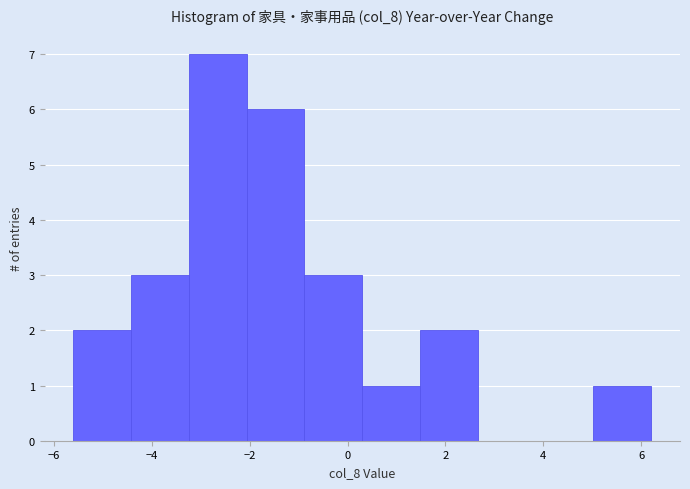

Reading left to right, transcribe this chart: for each bar, give the range it covers on the x-axis and its height. Neither the bar edges nor the heights are printed on the chart, so give them approximately, as read against the axes.

-5.60 to -4.42: 2
-4.42 to -3.24: 3
-3.24 to -2.06: 7
-2.06 to -0.88: 6
-0.88 to 0.30: 3
0.30 to 1.48: 1
1.48 to 2.66: 2
2.66 to 3.84: 0
3.84 to 5.02: 0
5.02 to 6.20: 1